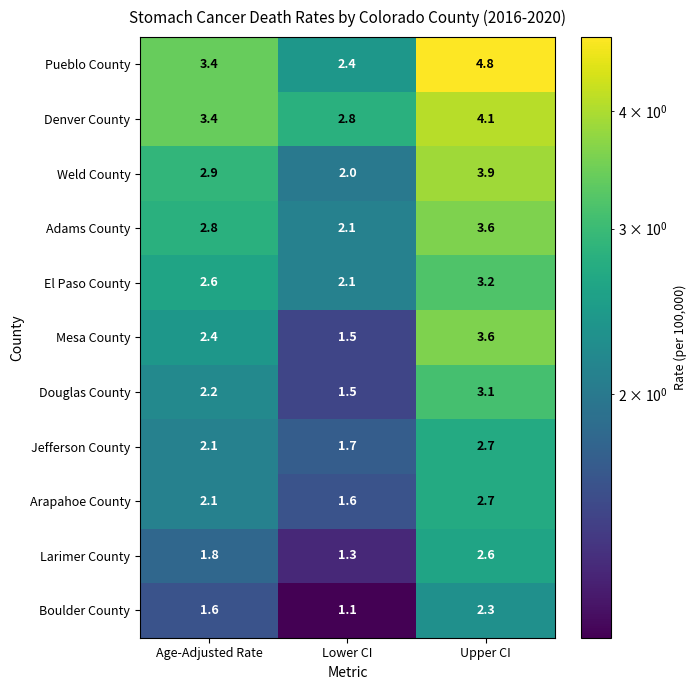

Which series changed the most between Age-Adjusted Rate and Upper CI?

Pueblo County